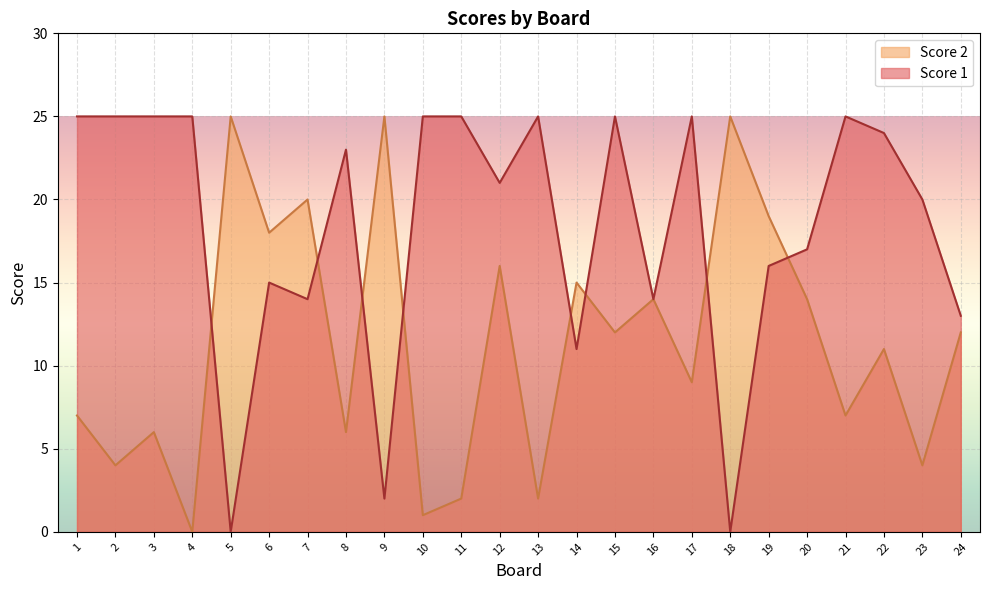

Where is the first local maximum for Score 2?

3